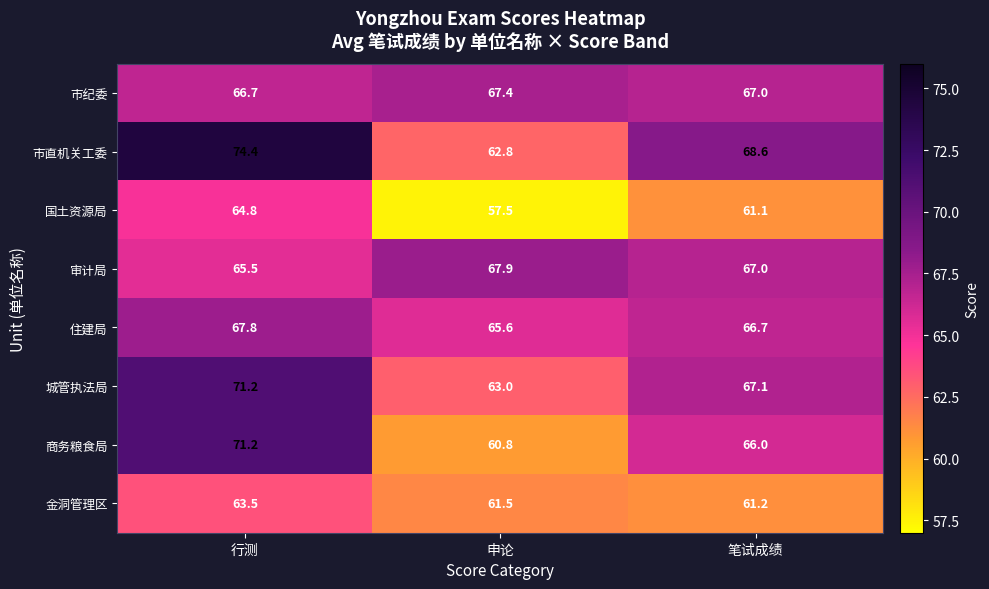

At which label does 住建局 first exceed 66?

行测